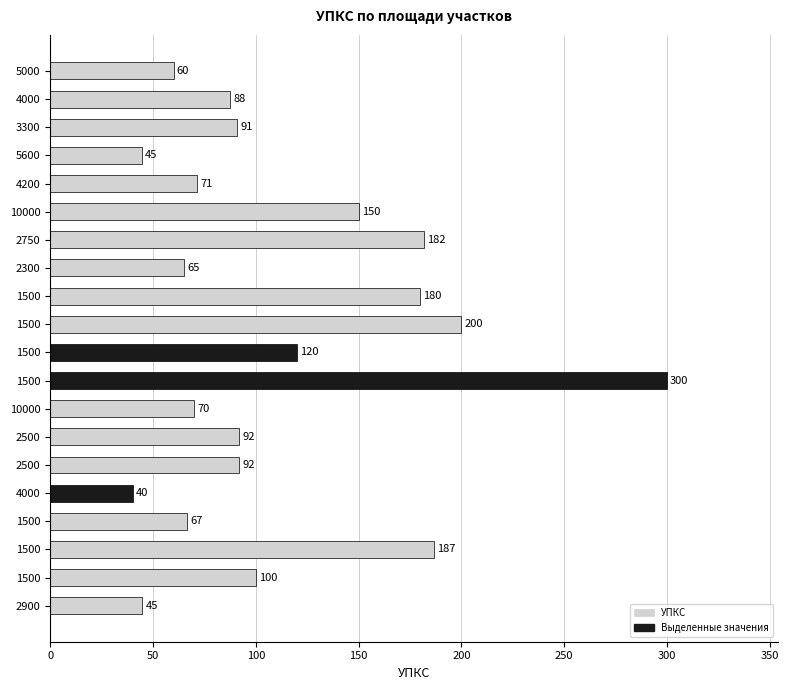

What is the maximum value shown in the chart?

300.0